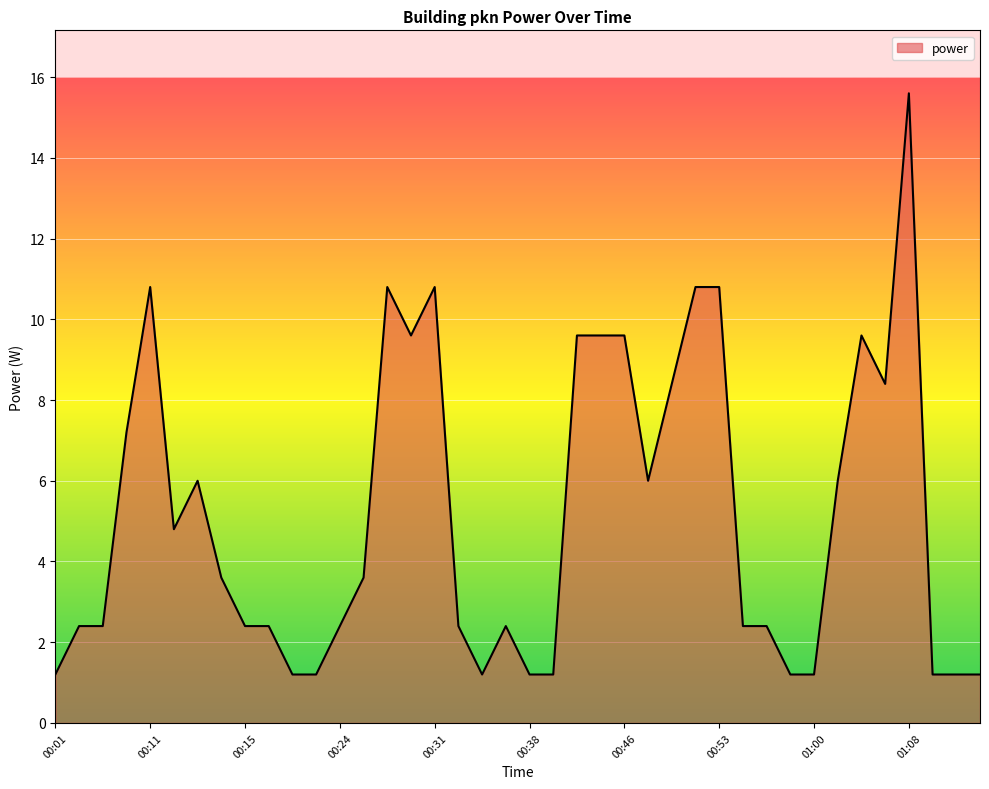

What is the maximum value shown in the chart?

15.6